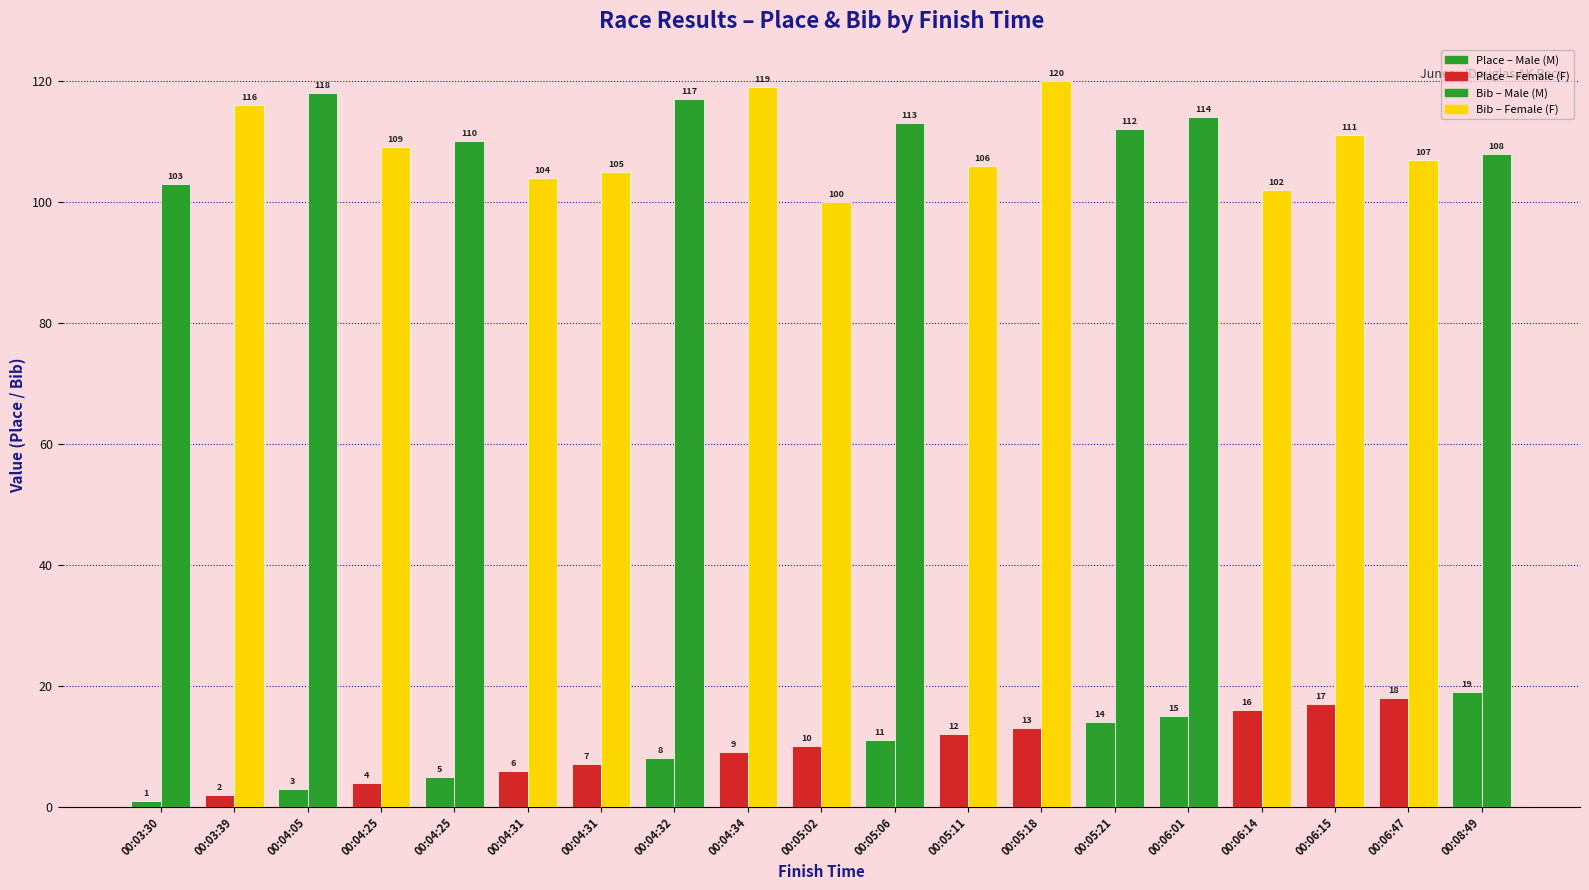

How many bars are there in each group?

2